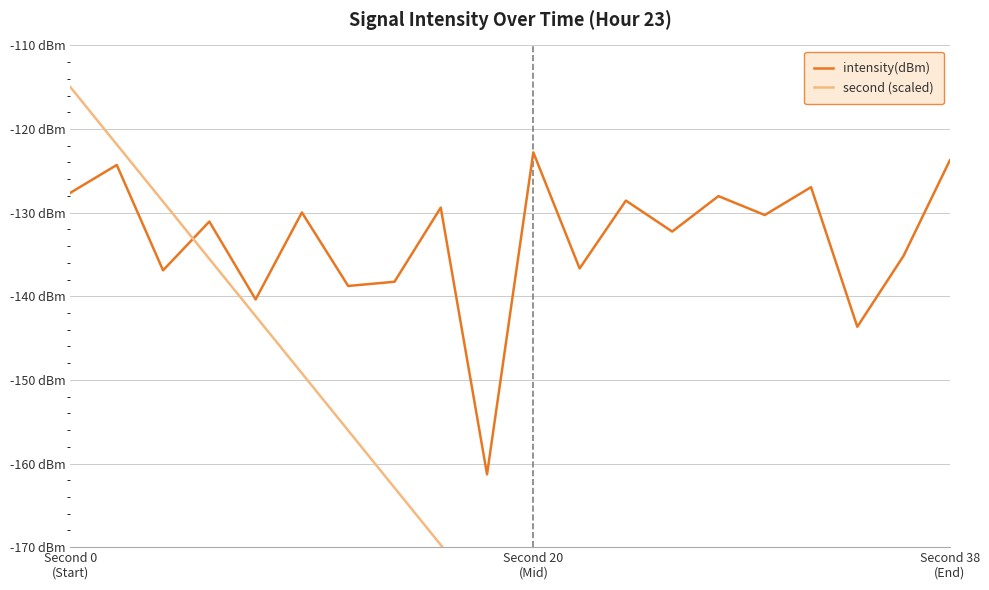

In intensity(dBm), how many points are higher than both neighbors (excluding endpoints)?

8